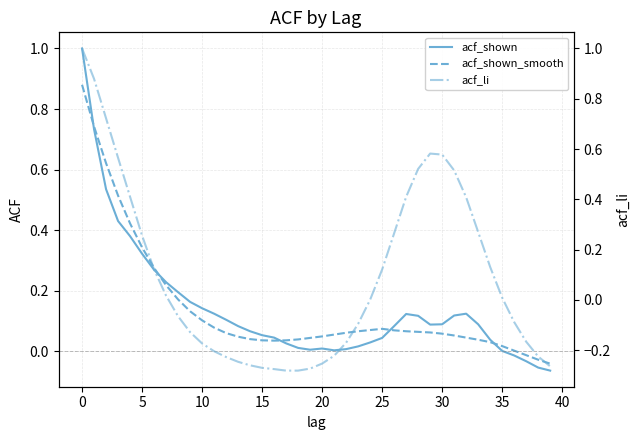

Which label corresponds to the smallest value in the chart?

17